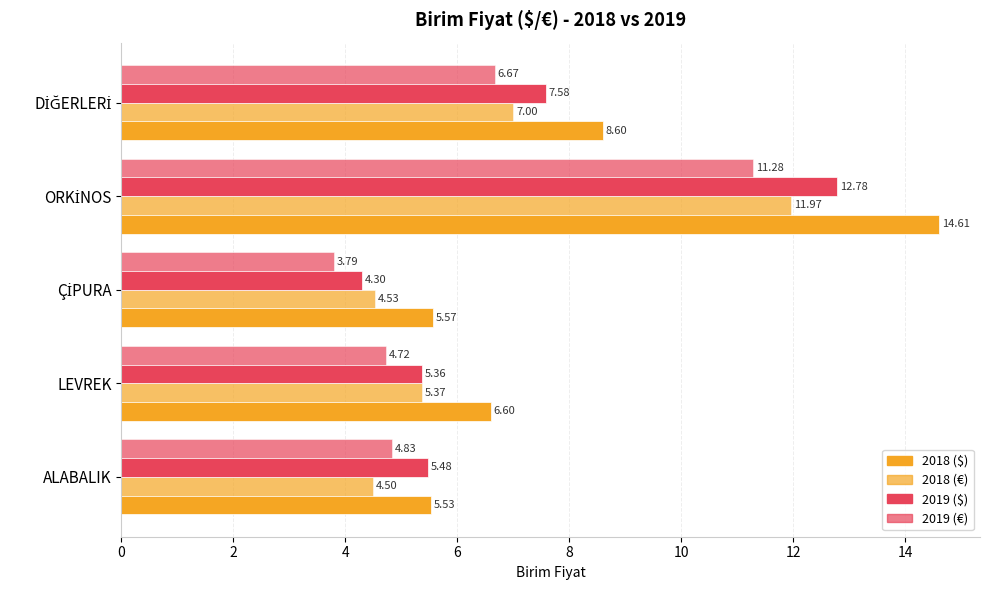

List the series in order of their overall mean, lowest first.

2019 (€), 2018 (€), 2019 ($), 2018 ($)